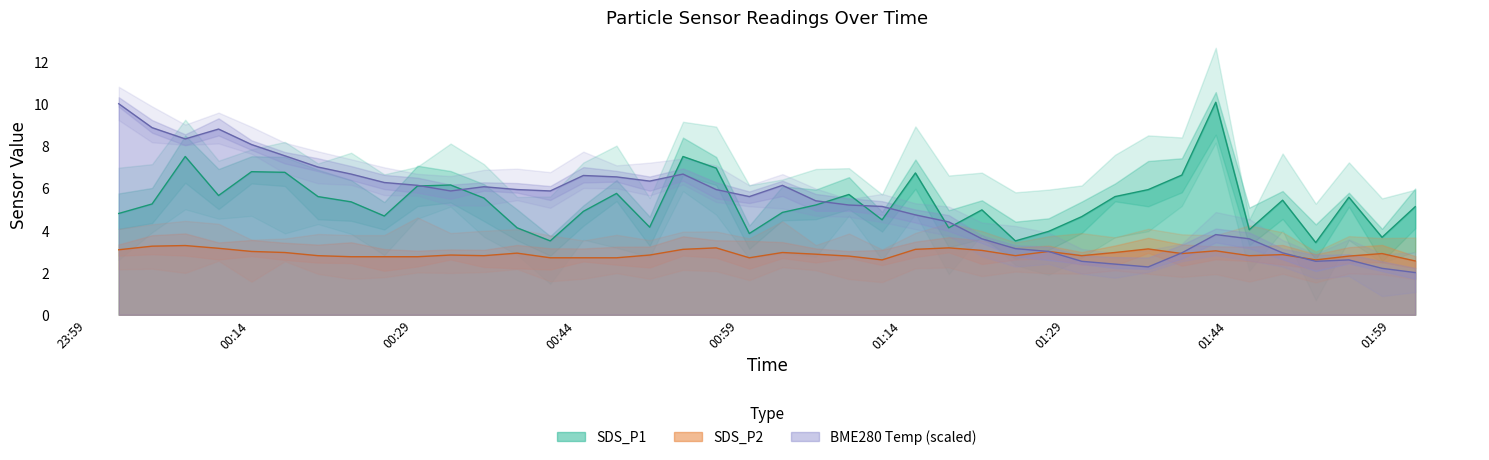

Reading left to right, extract all data points from this chart.

SDS_P1: 4.8	5.2	7.5	5.7	6.8	6.8	5.6	5.3	4.7	6.1	6.2	5.5	4.1	3.5	4.9	5.8	4.2	7.5	7.0	3.9	4.8	5.2	5.7	4.5	6.7	4.1	5.0	3.5	4.0	4.7	5.6	5.9	6.6	10.1	4.0	5.4	3.4	5.6	3.7	5.1
SDS_P2: 3.1	3.2	3.3	3.1	3.0	3.0	2.8	2.8	2.8	2.8	2.8	2.8	2.9	2.7	2.7	2.7	2.8	3.1	3.2	2.7	3.0	2.9	2.8	2.6	3.1	3.2	3.0	2.8	3.0	2.8	3.0	3.1	2.9	3.0	2.8	2.9	2.6	2.8	2.9	2.5
BME280_temperature: 10.0	8.9	8.3	8.8	8.1	7.5	7.0	6.7	6.3	6.1	5.9	6.1	5.9	5.9	6.6	6.5	6.3	6.7	5.9	5.6	6.1	5.4	5.2	5.1	4.7	4.4	3.6	3.1	3.0	2.5	2.4	2.3	2.9	3.8	3.6	2.9	2.5	2.6	2.2	2.0